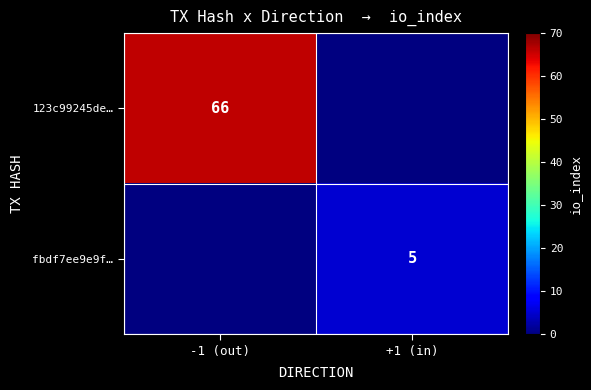

Is it true that fbdf7ee9e9f… equals 6.5 at +1 (in)?

False